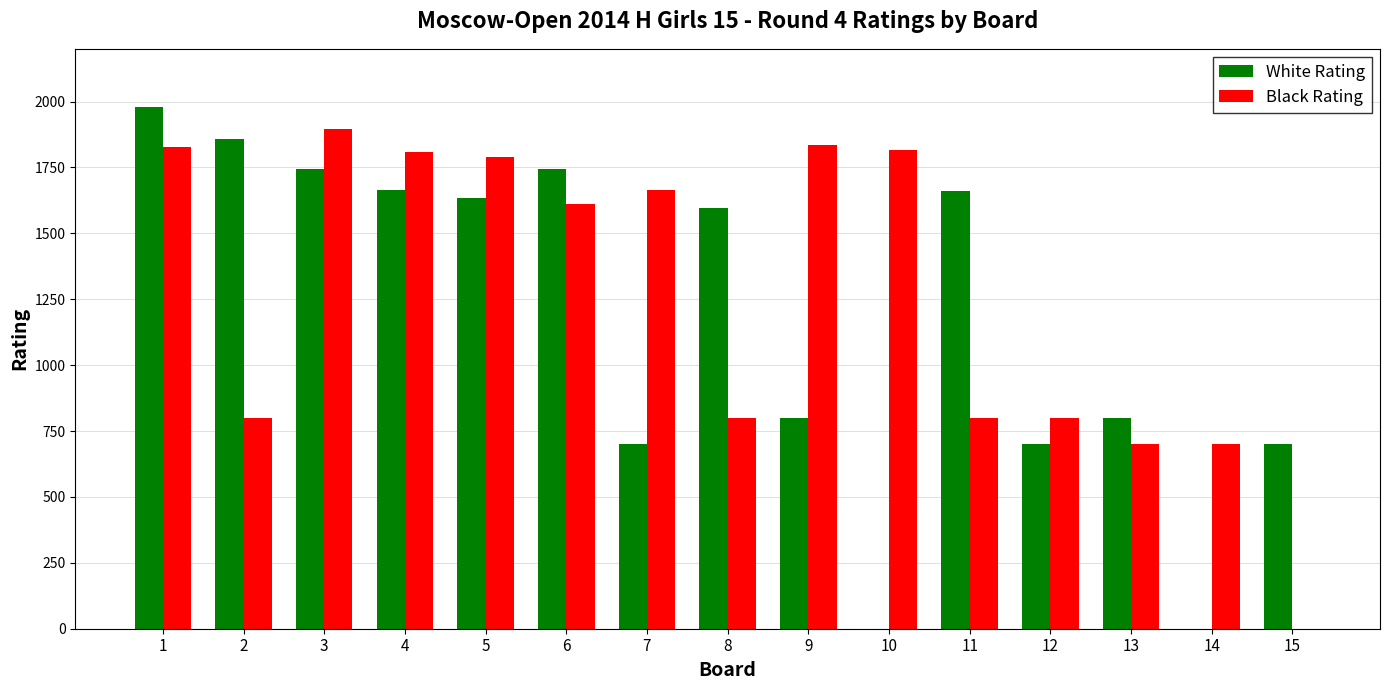

At which label does Black Rating reach its peak?

3